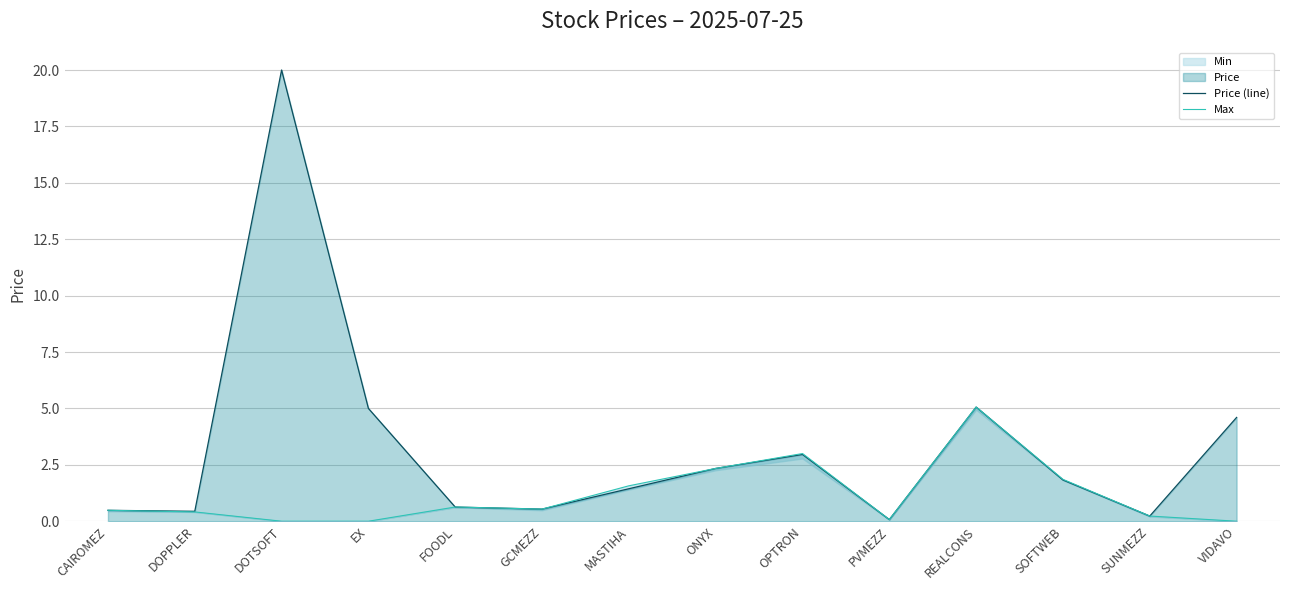

Is it true that Max equals -1.9 at VIDAVO?

False